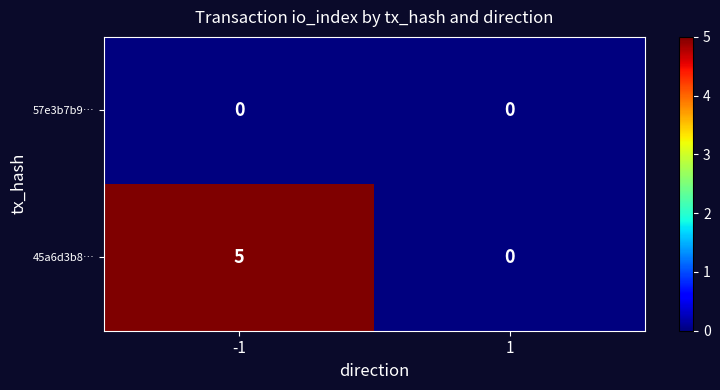

Which series has the largest range (max minus min)?

45a6d3b8…